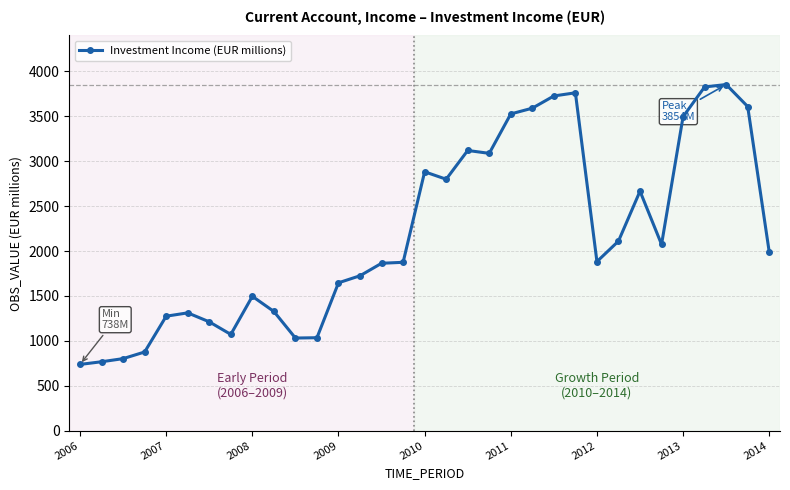

What is the value of the 26th point from the left?

2110.8